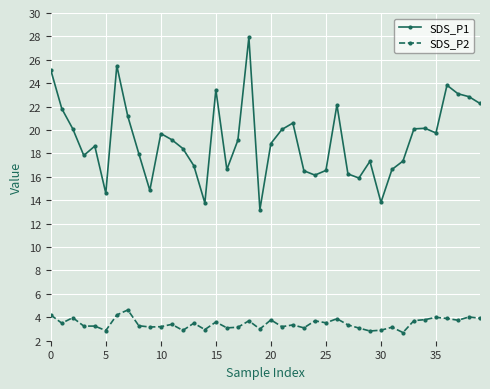

True or false: SDS_P2 and SDS_P1 intersect in this chart.

False